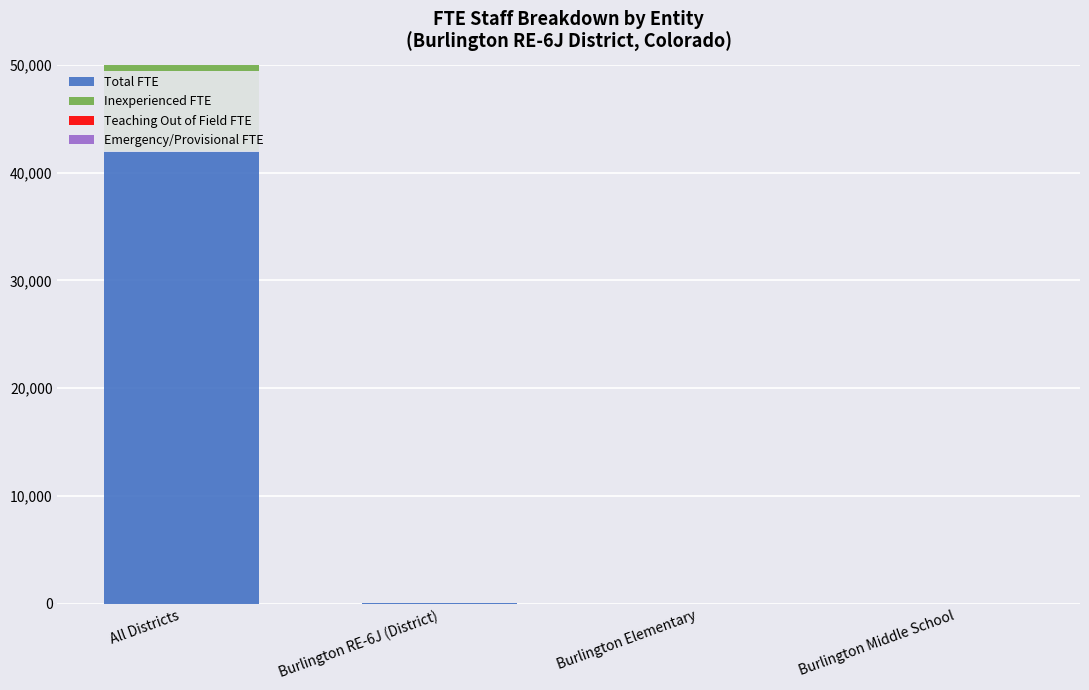

What is the approximate value of Teaching Out of Field FTE at Burlington Elementary?

2.9